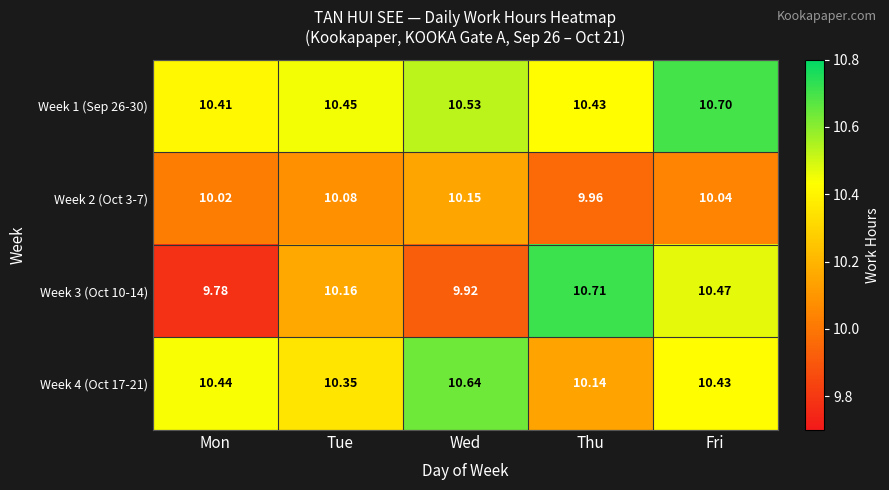

What is the spread (max minus min) of values at Tue?

0.4